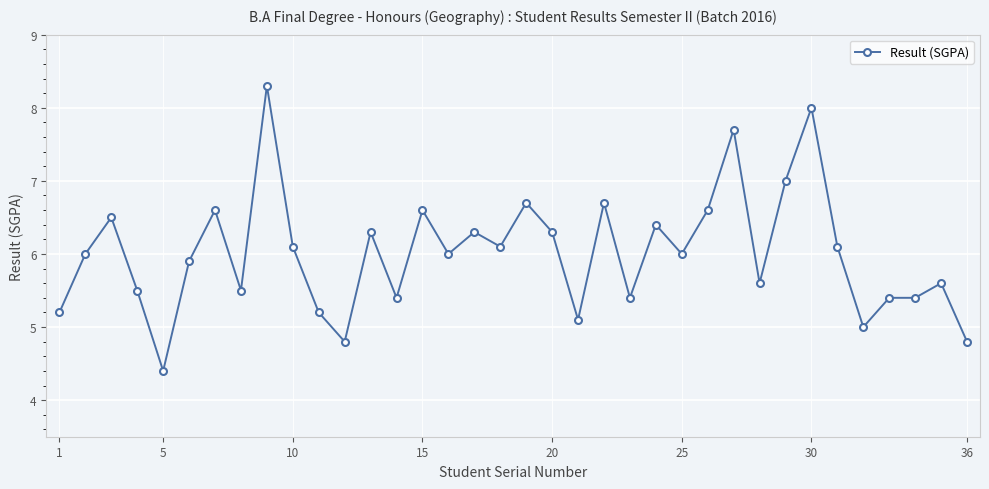

Is this an area chart (filled region under the line)?

No